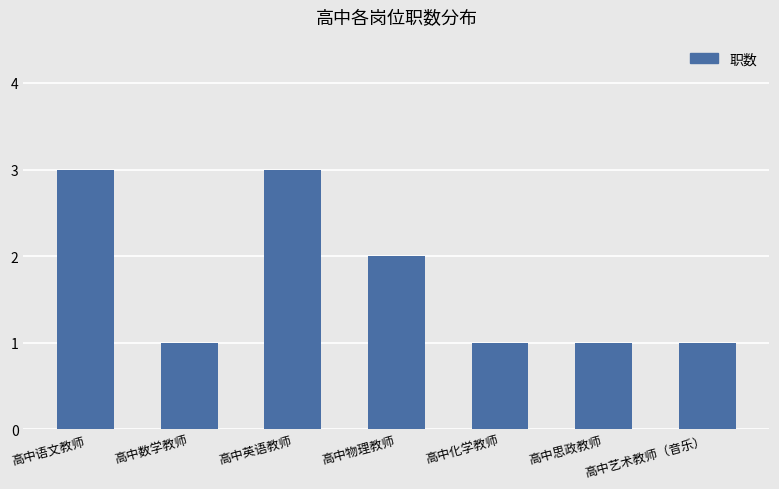

What is the change in value from 高中数学教师 to 高中物理教师?

+1